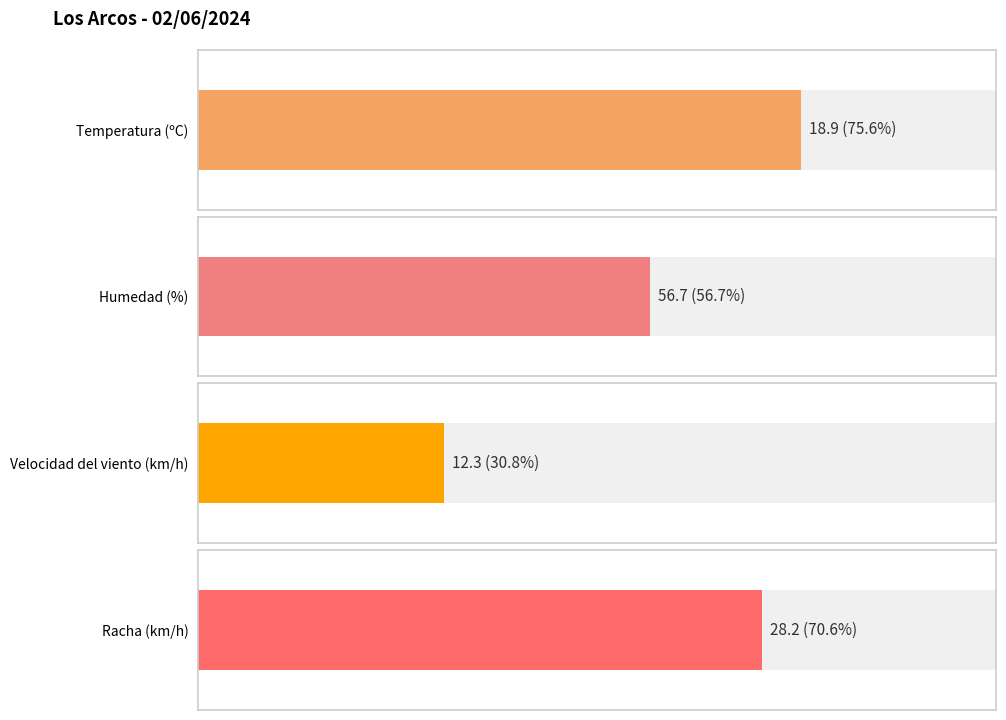

What are all the series names shown in the legend?

Temperatura (ºC), Humedad (%), Velocidad del viento (km/h), Racha (km/h)